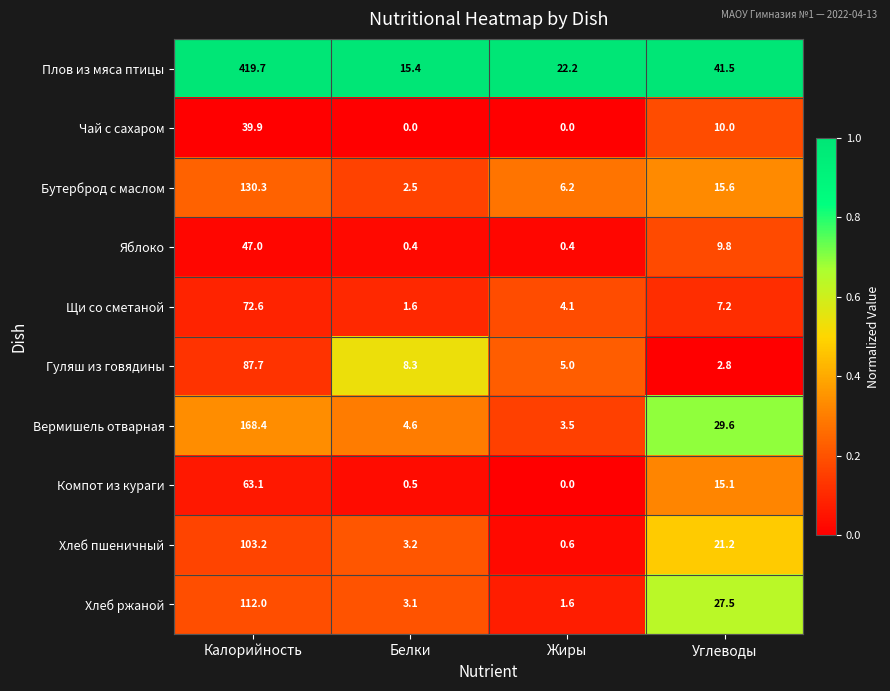

How many data points does each series have?

4